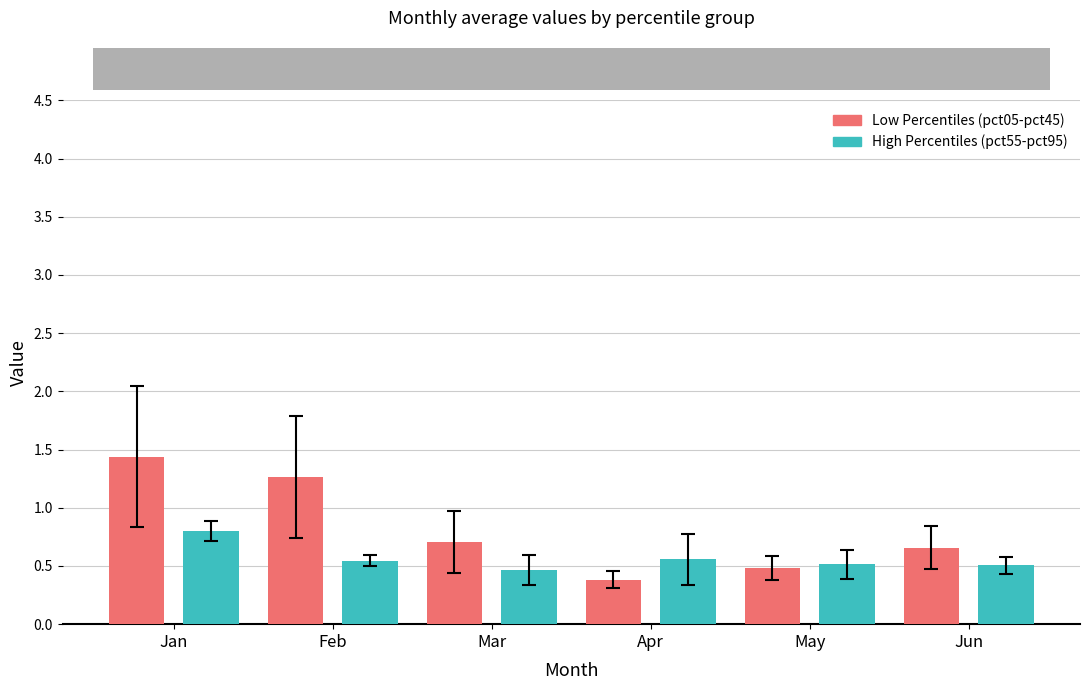

Which series has the largest range (max minus min)?

Low Percentiles (pct05-pct45)